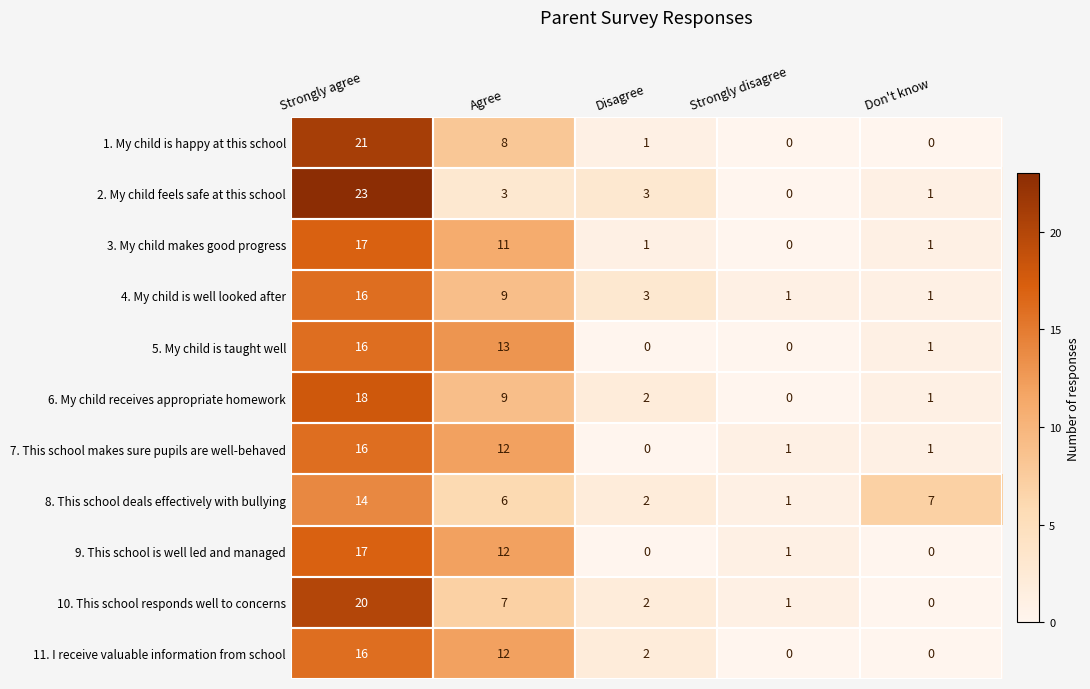

What is the difference between the second highest and minimum values in the 3. My child makes good progress series?

11